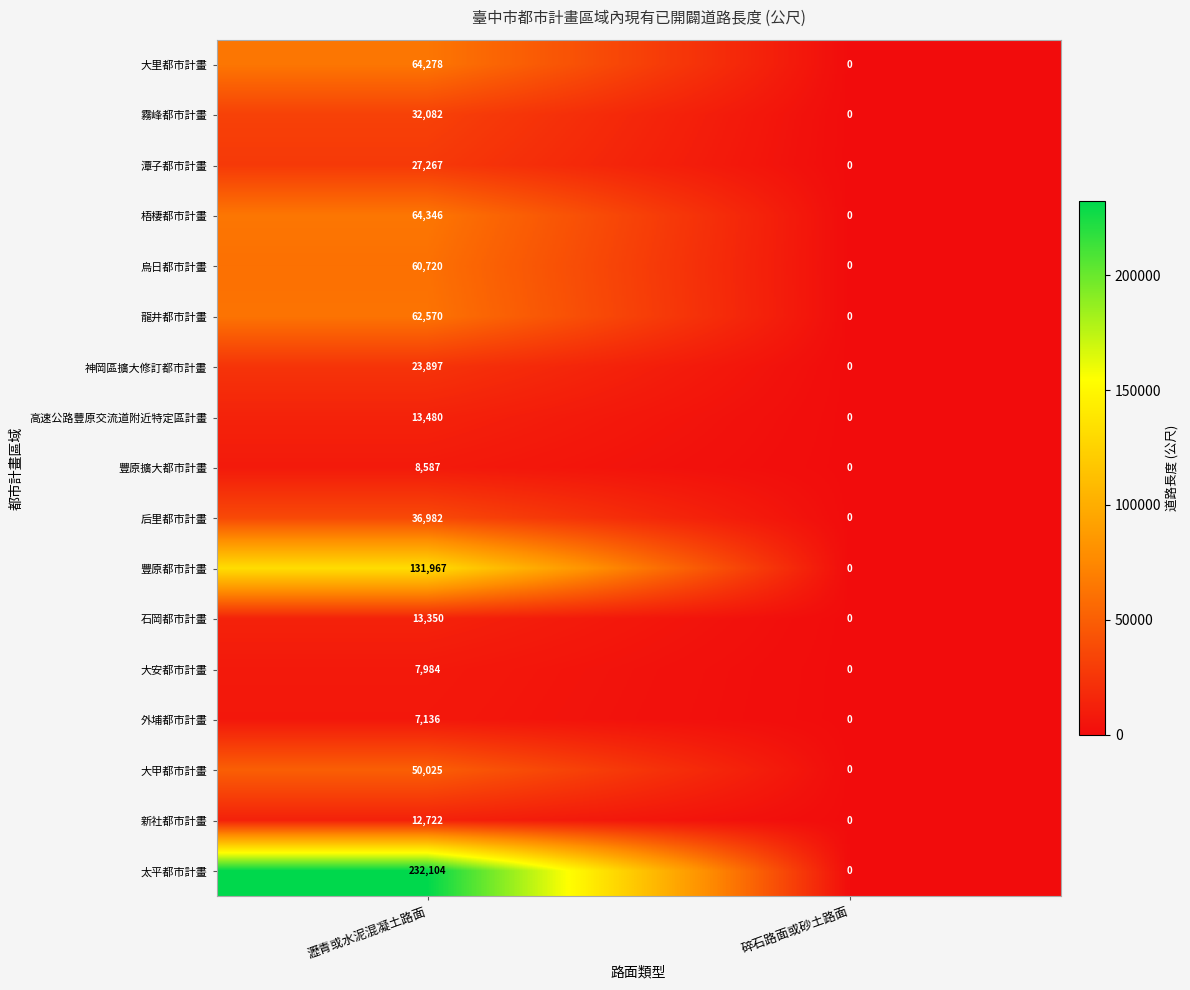

Is it true that 梧棲都市計畫 equals -30525 at 碎石路面或砂土路面?

False